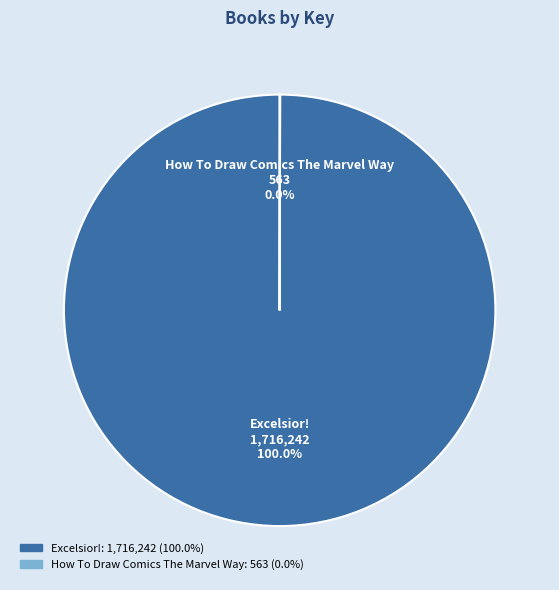

To the nearest percent, what is the difference between the largest and smallest slice percentages?

100%